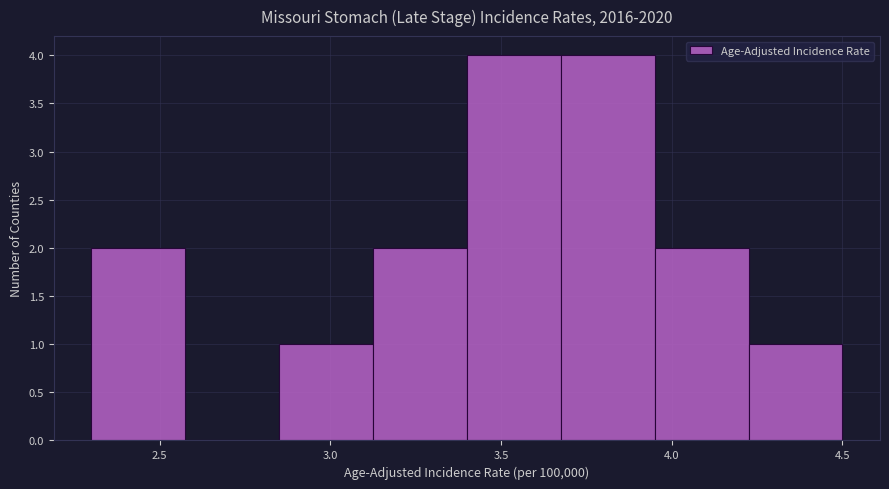

Reading left to right, list every bar in this chart as the range it spans on the x-axis followed by its height. Neither the bar edges nor the heights are printed on the chart, so give them approximately, as read against the axes.

2.300 to 2.575: 2
2.575 to 2.850: 0
2.850 to 3.125: 1
3.125 to 3.400: 2
3.400 to 3.675: 4
3.675 to 3.950: 4
3.950 to 4.225: 2
4.225 to 4.500: 1